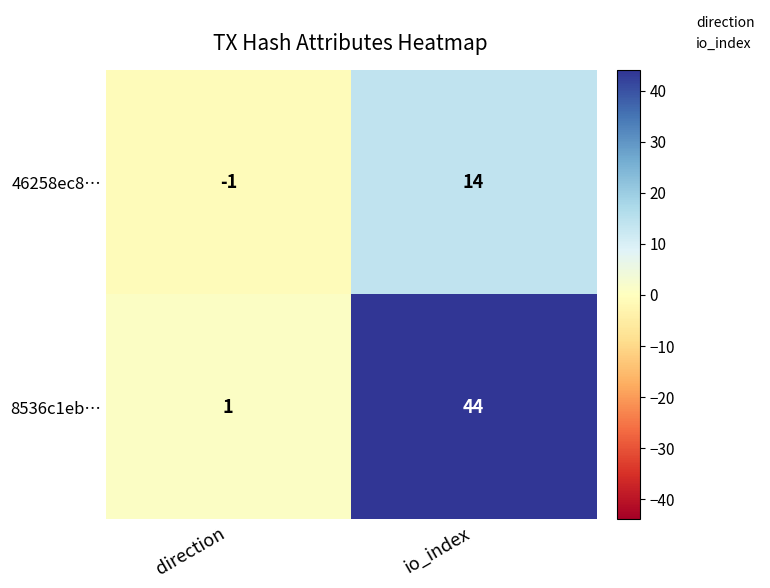

At which category is the sum across all series the highest?

io_index